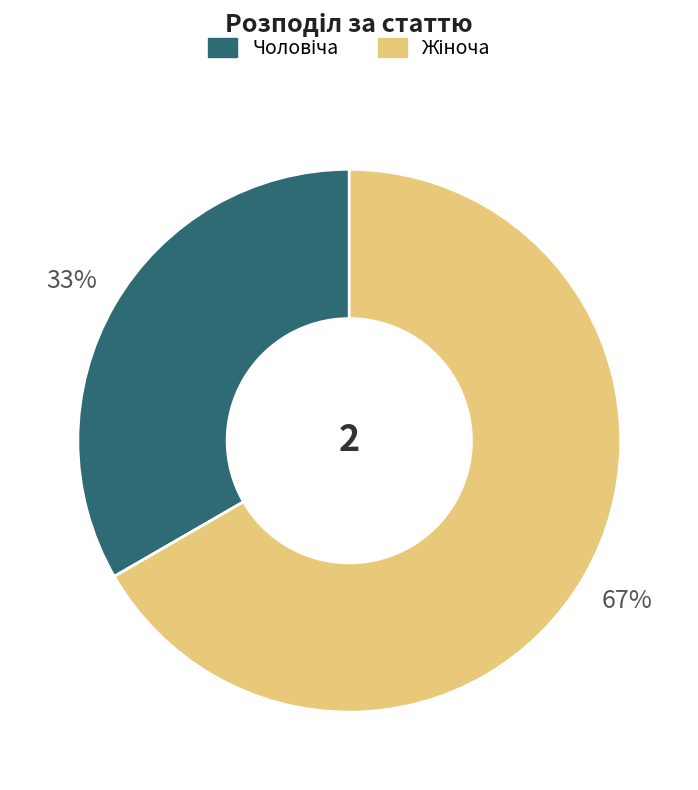

Does any single category account for the majority?

Yes